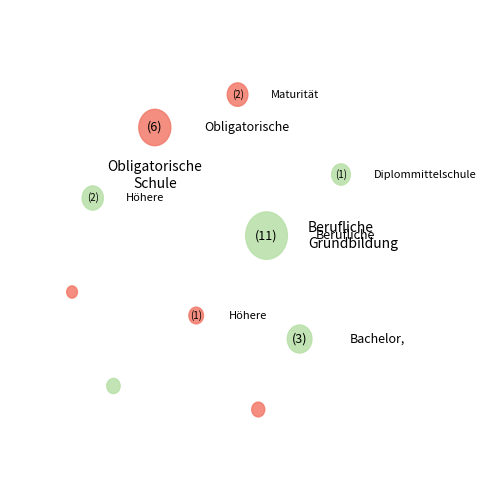

How much of the chart is everything except Berufliche Grundbildung?

63.8%